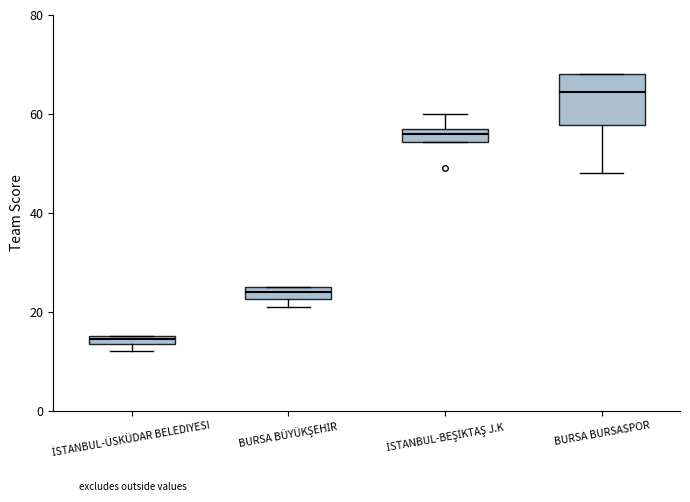

Which box is the tallest, from its lower edge to its upper edge?

BURSA BURSASPOR